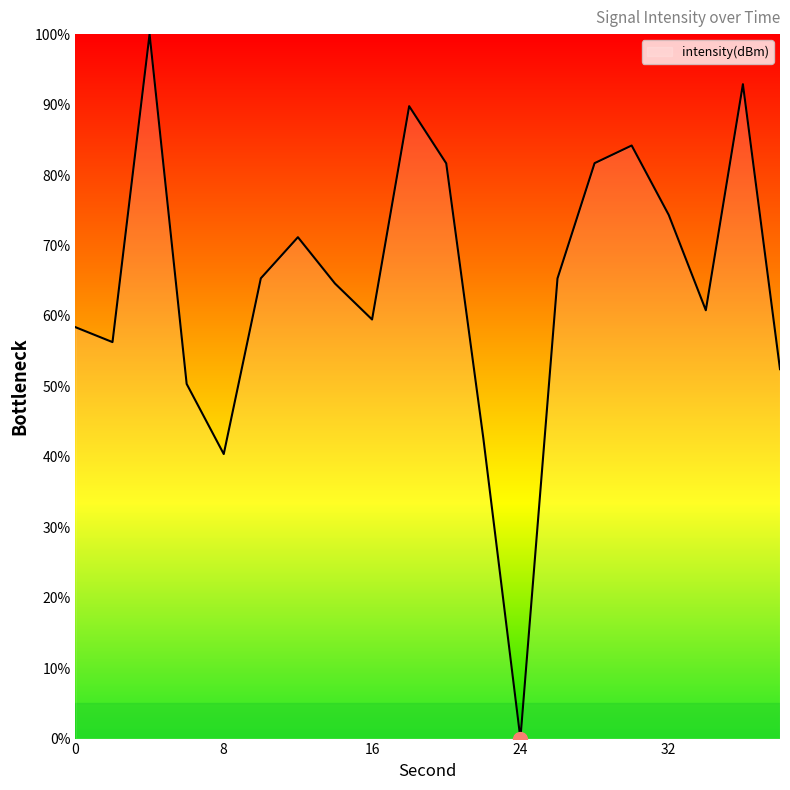

What is the difference between the maximum and minimum values?

100.0